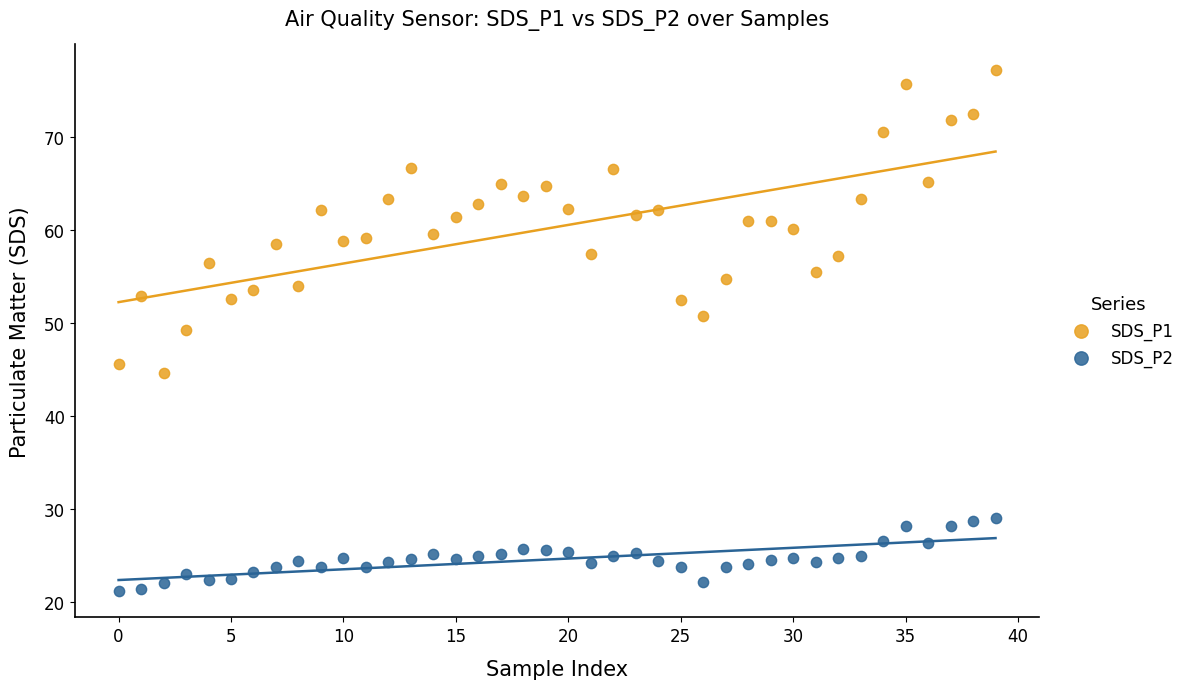

Which series has the widest spread of Y values?

SDS_P1